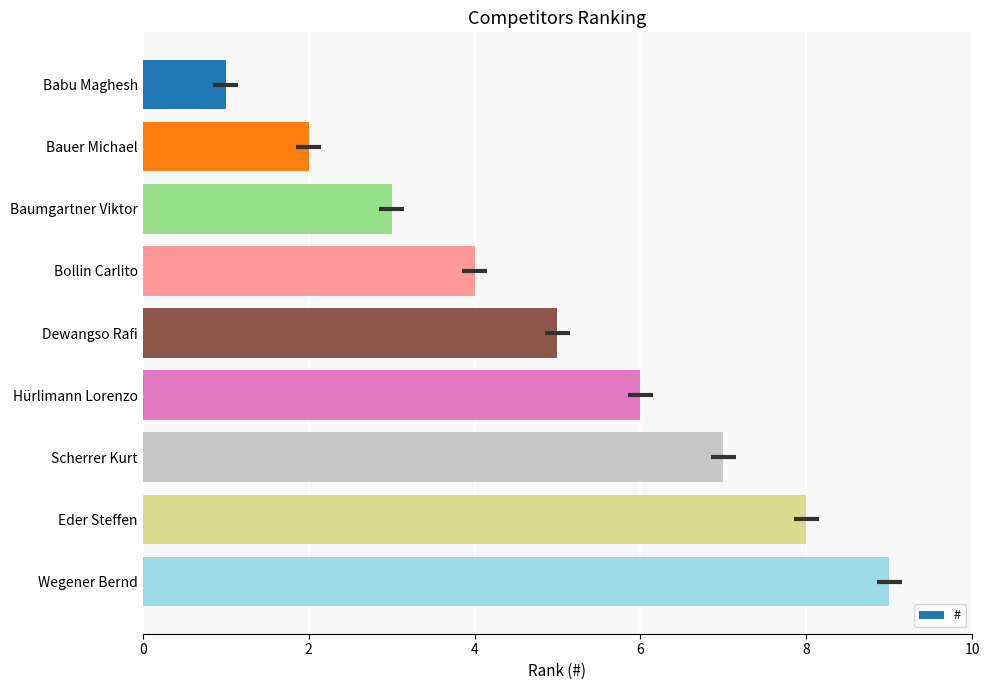

The chart shows a value of 9 at Wegener Bernd. True or false?

True